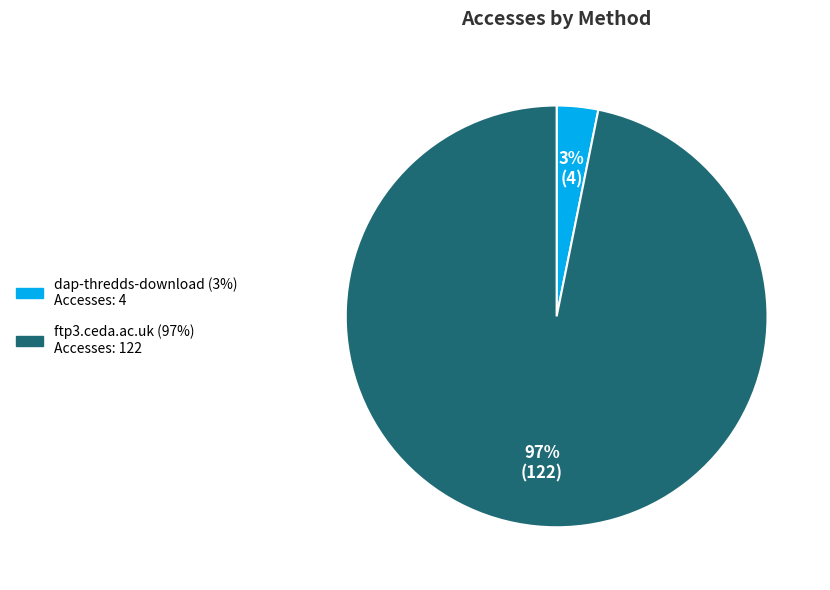

Is the sum of ftp3.ceda.ac.uk and dap-thredds-download greater than half?

Yes